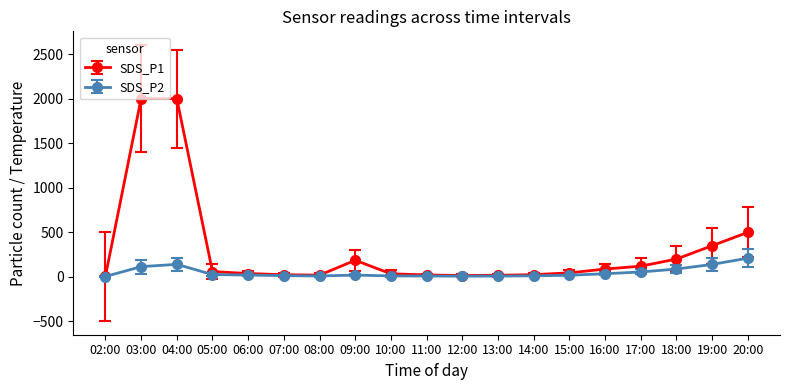

Which series has the largest total across all categories?

SDS_P1